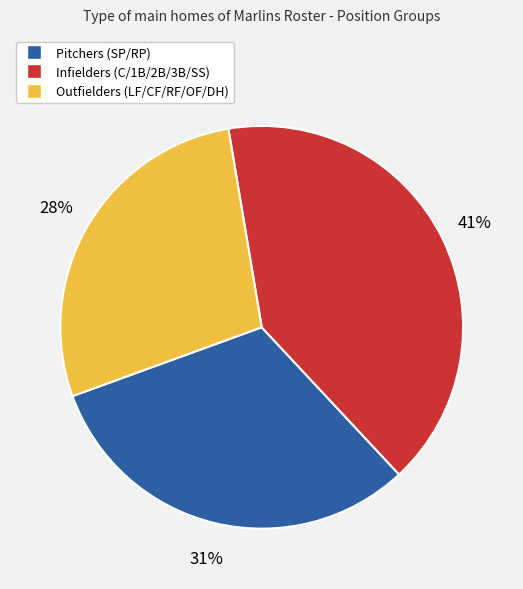

Is there any slice that represents more than half of the pie?

No